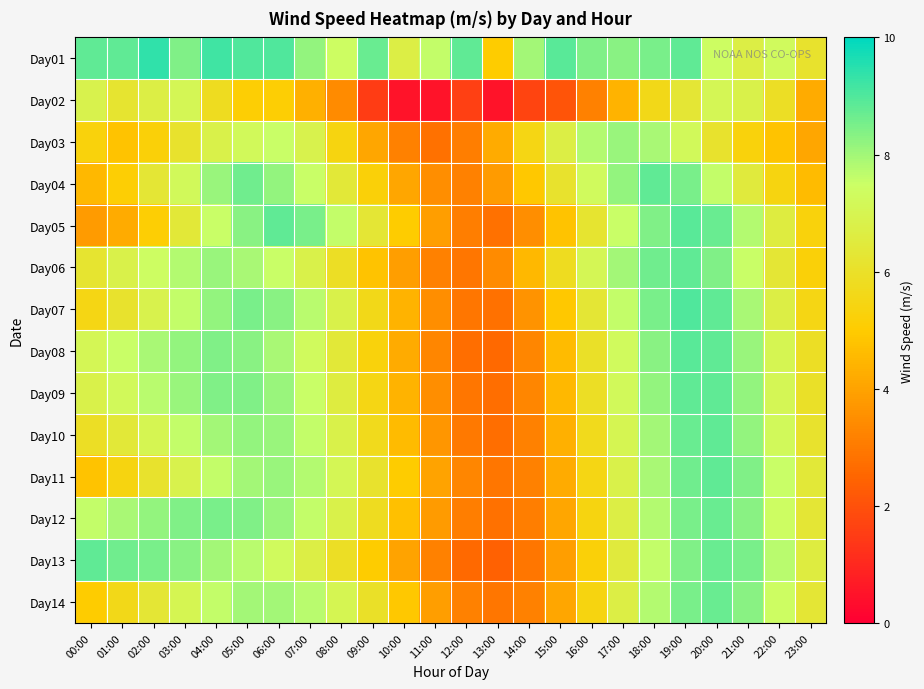

Rank the series at 23:00 from lowest to highest value.

Day03, Day02, Day04, Day06, Day05, Day07, Day08, Day09, Day01, Day10, Day12, Day14, Day11, Day13